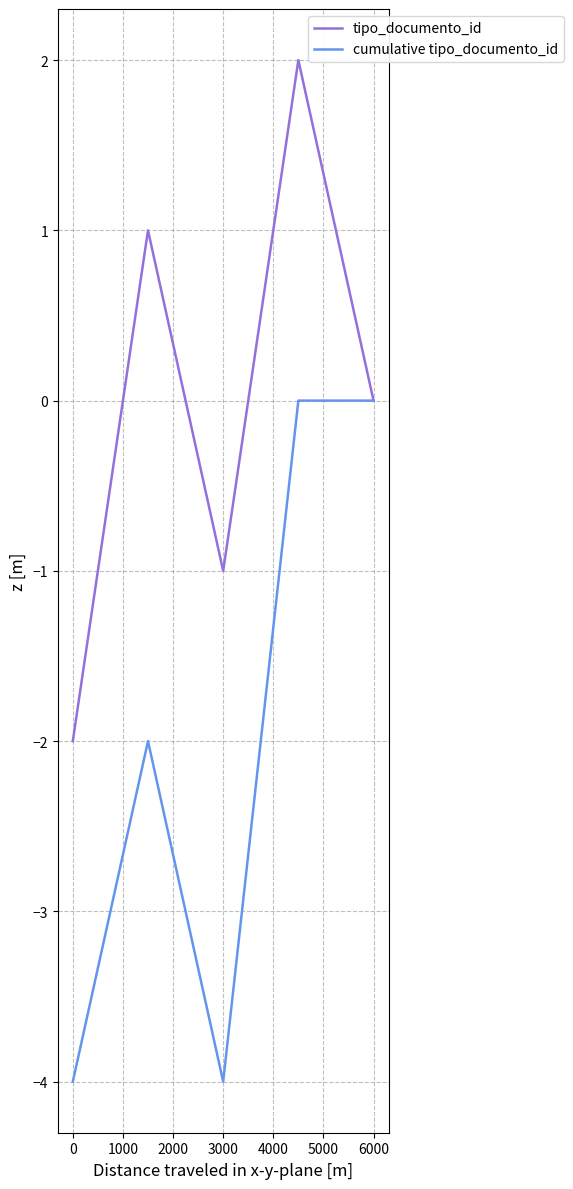

What is the minimum value shown in the chart?

-4